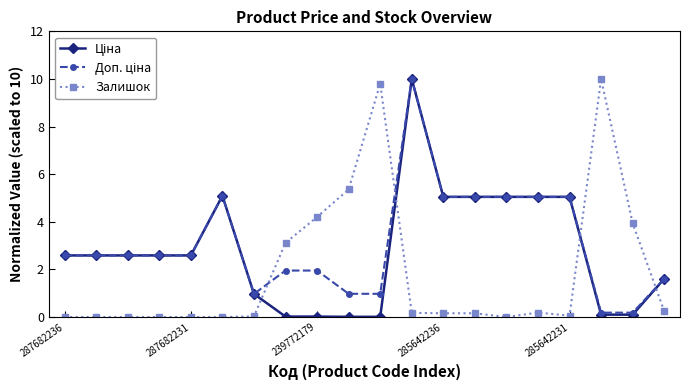

How many lines are shown in the chart?

3